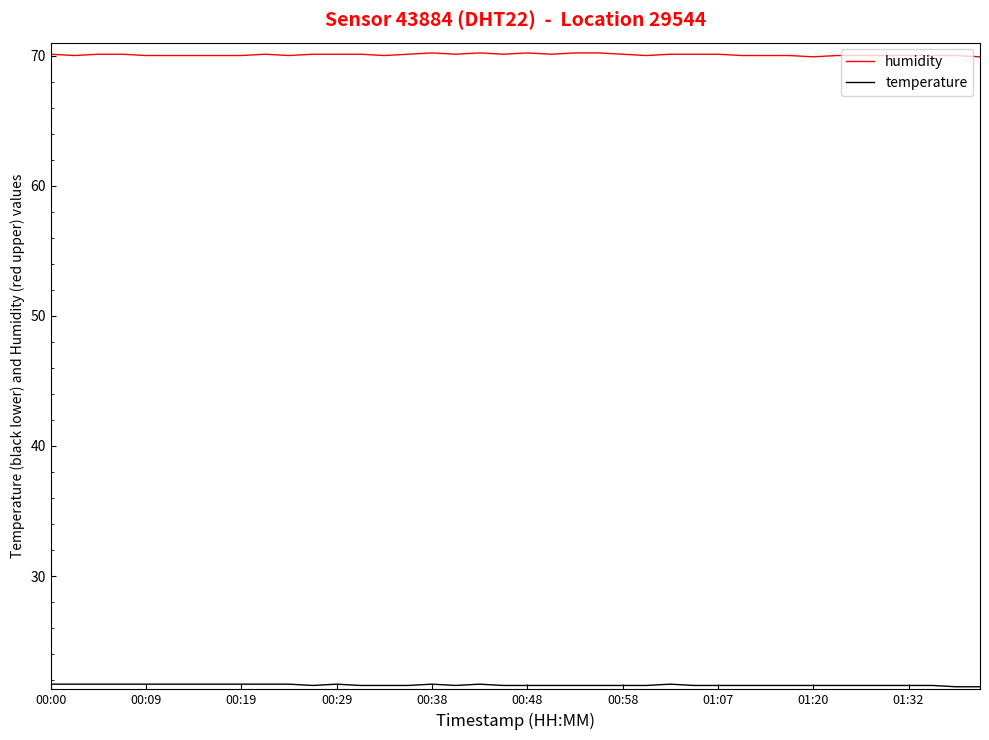

What is the maximum value shown in the chart?

70.2